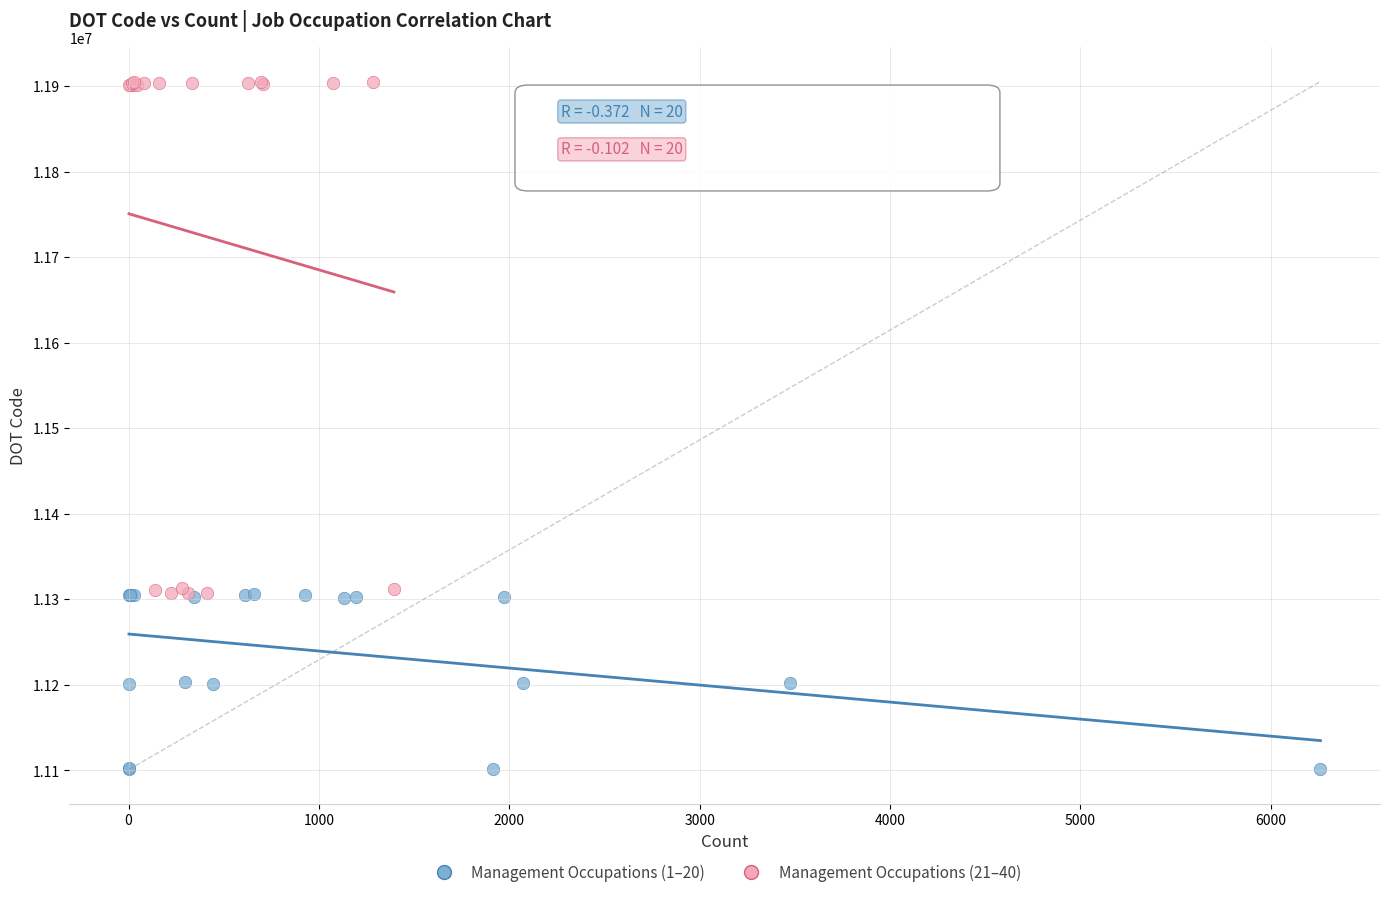

Which series reaches the minimum Y coordinate?

Management Occupations (1–20)